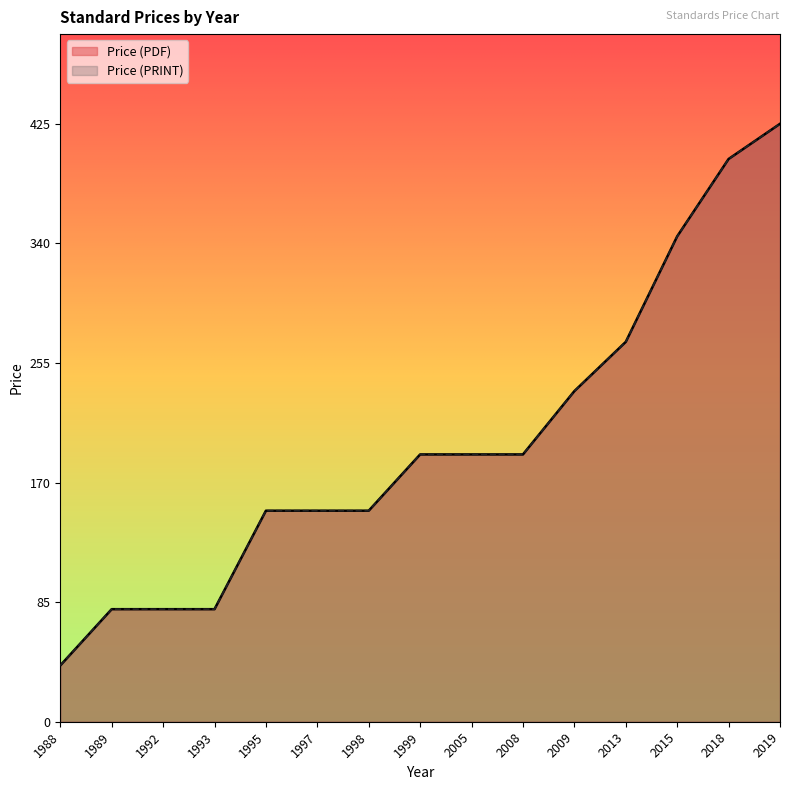

At which label is Price (PDF) closest to 232?

2009